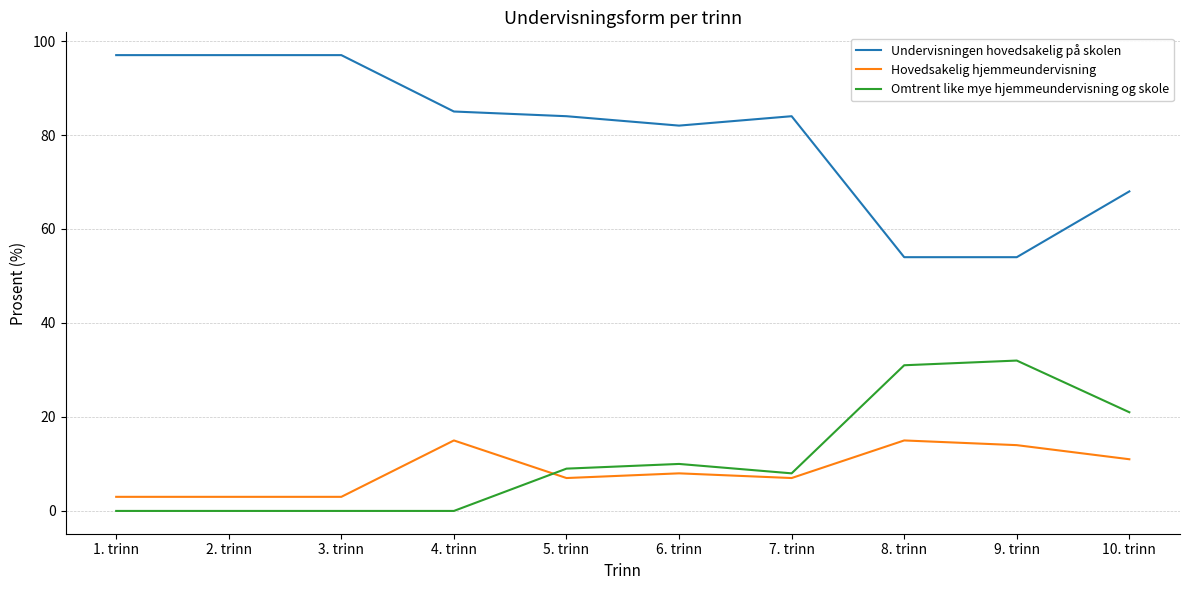

Which series has the widest spread of values?

Undervisningen hovedsakelig på skolen